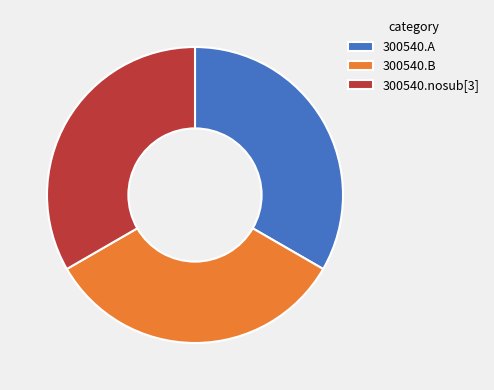

Is there any slice that represents more than half of the pie?

No